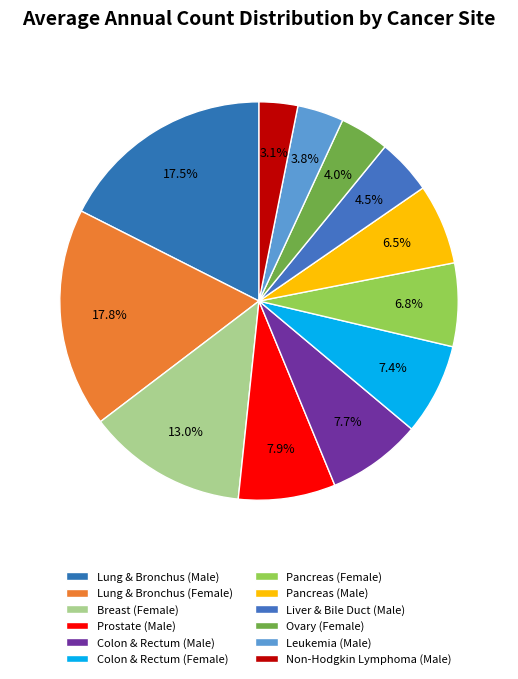

To the nearest percent, what is the difference between the Ovary (Female) and Prostate (Male) slice percentages?

4%